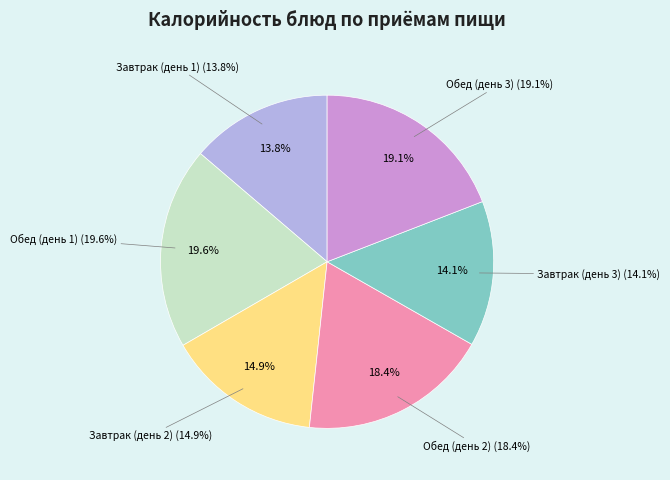

To the nearest percent, what is the difference between the largest and smallest slice percentages?

6%